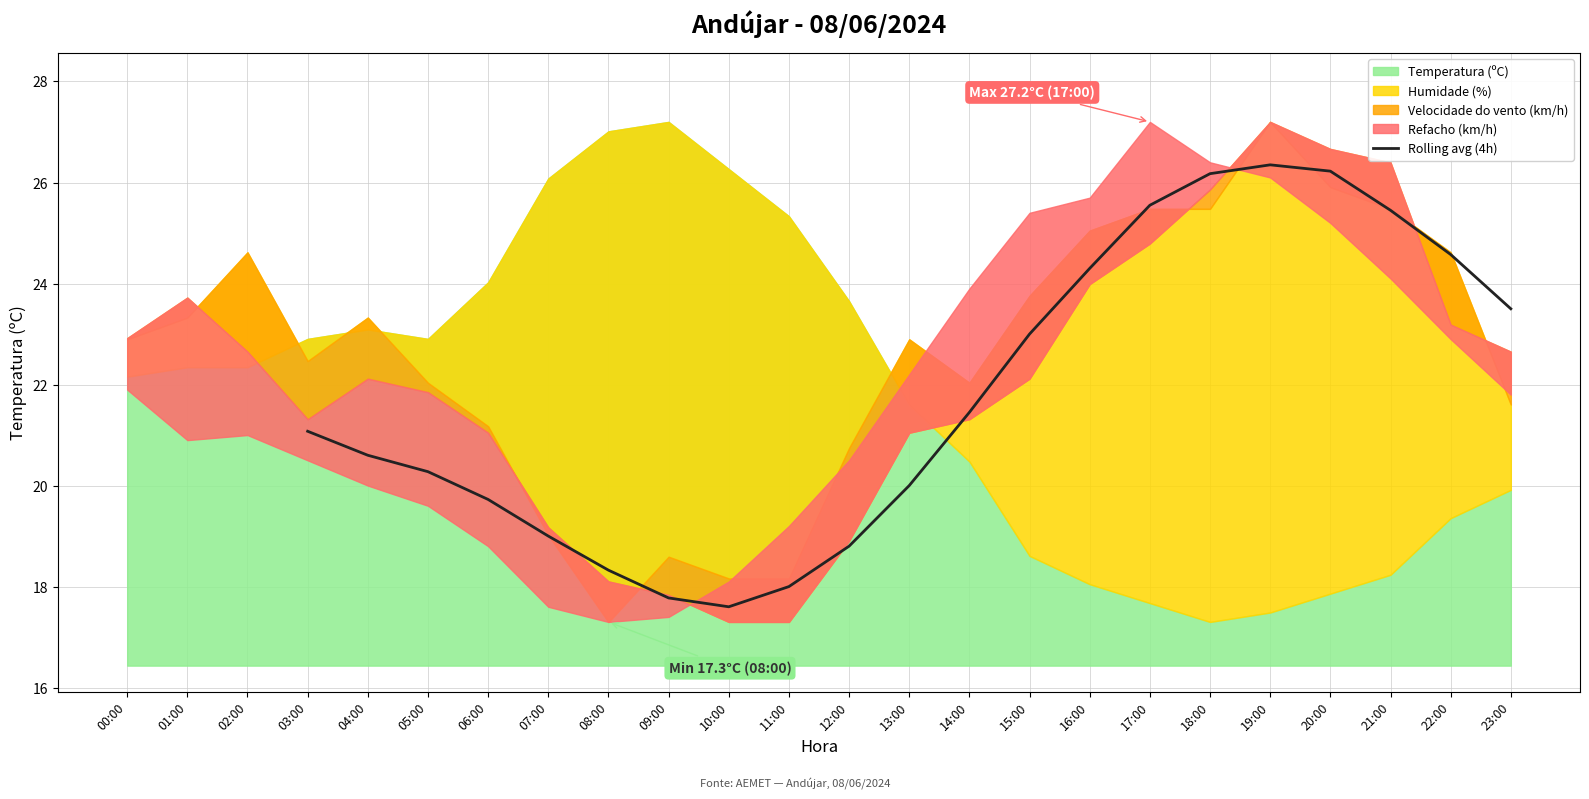

What is the maximum value for Rolling avg (4h)?

26.4